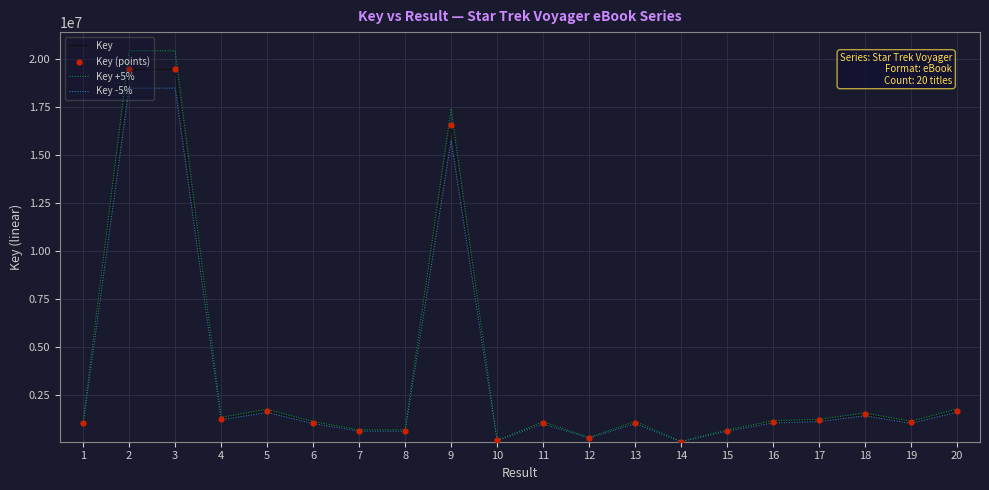

What is the total value across all series at 8?

1955829.0